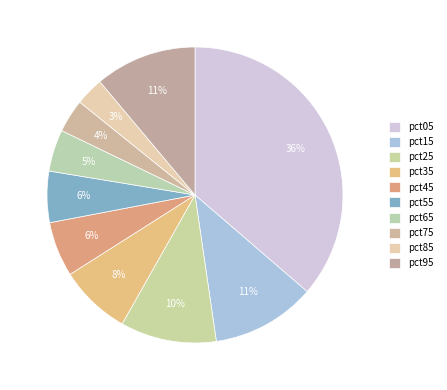

How many slices are in this pie chart?

10